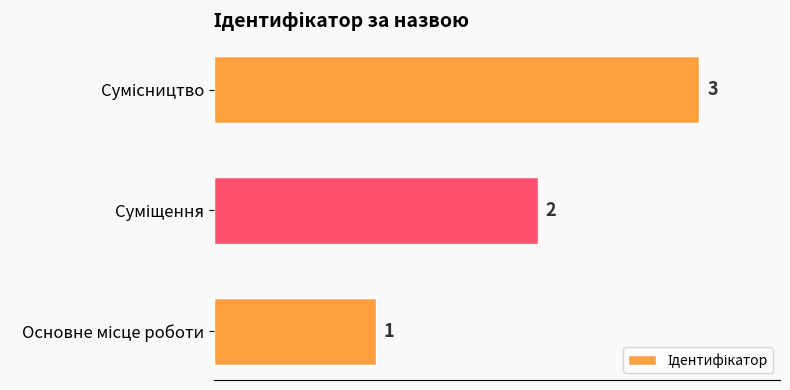

How many values are between 1 and 3?

3